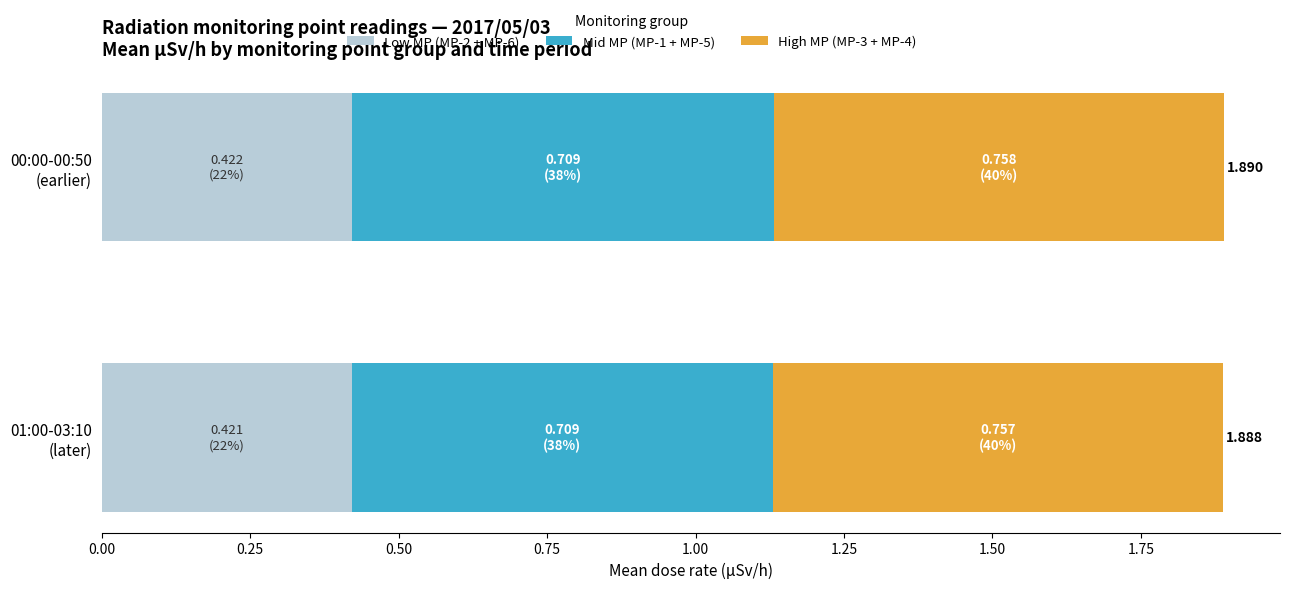

How many distinct data groups are displayed?

3